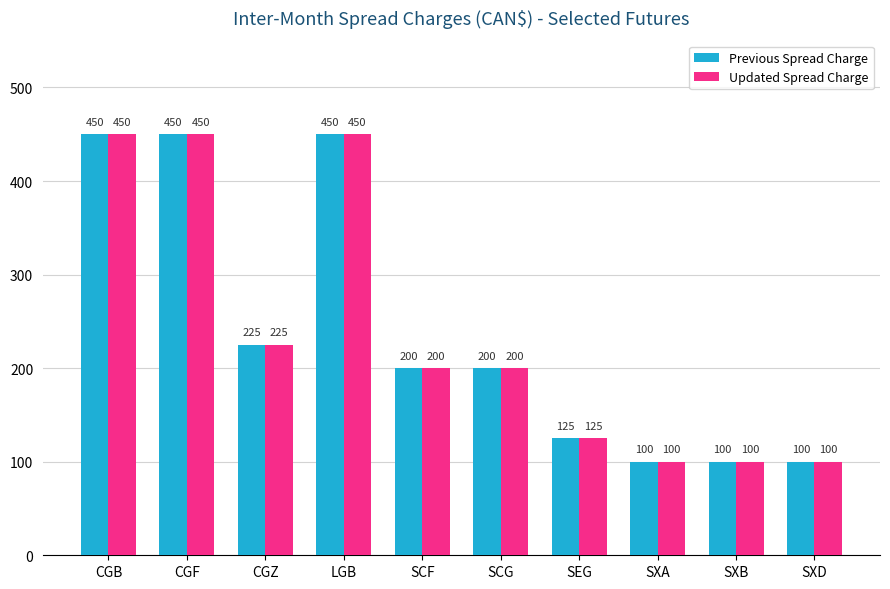

What is the label of the 7th bar from the left?

SEG